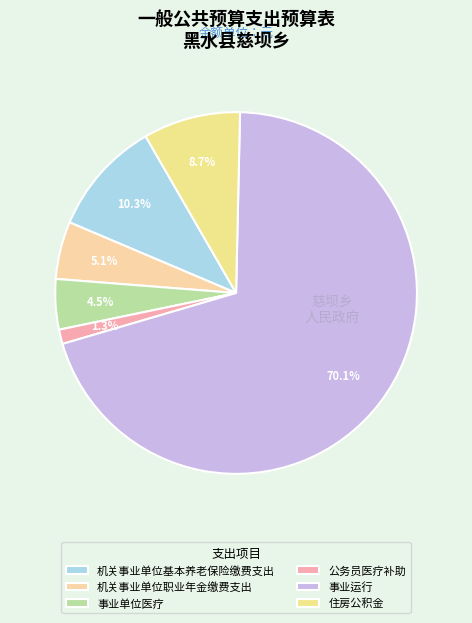

What percentage is the 住房公积金 slice, to the nearest percent?

9%